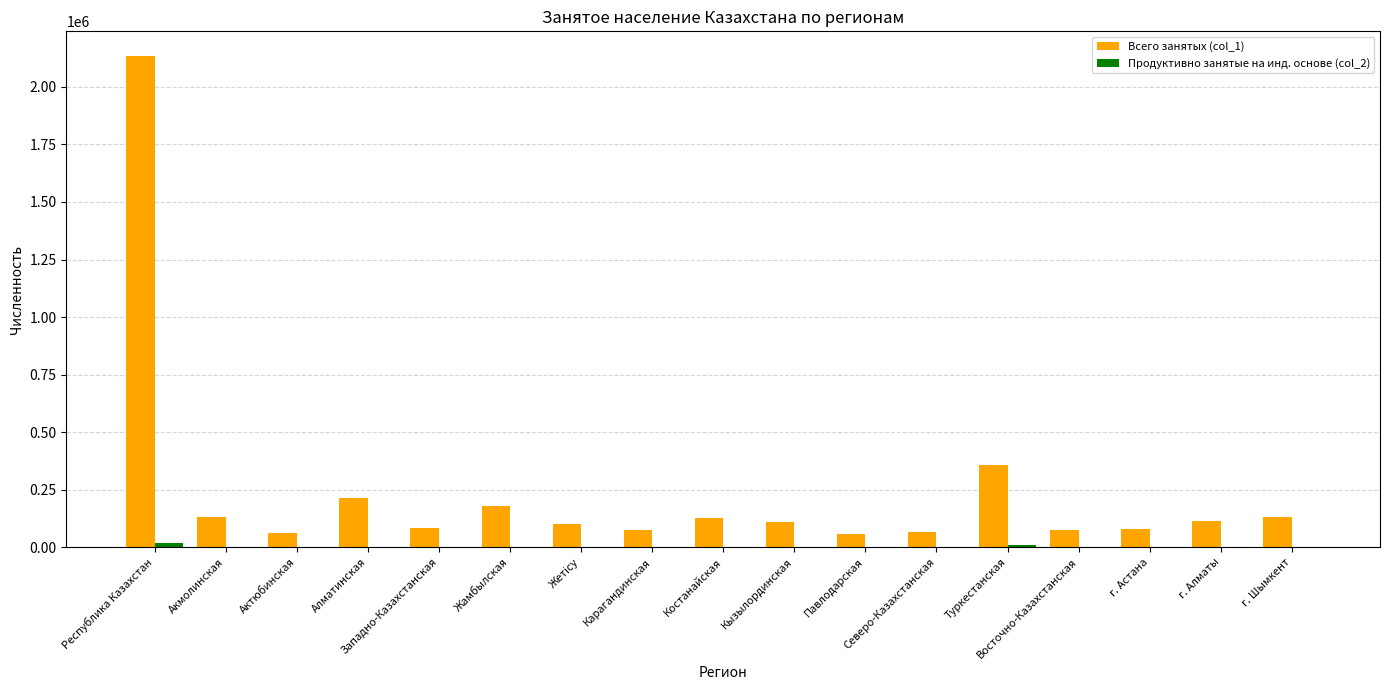

At which category is the sum across all series the highest?

Республика Казахстан